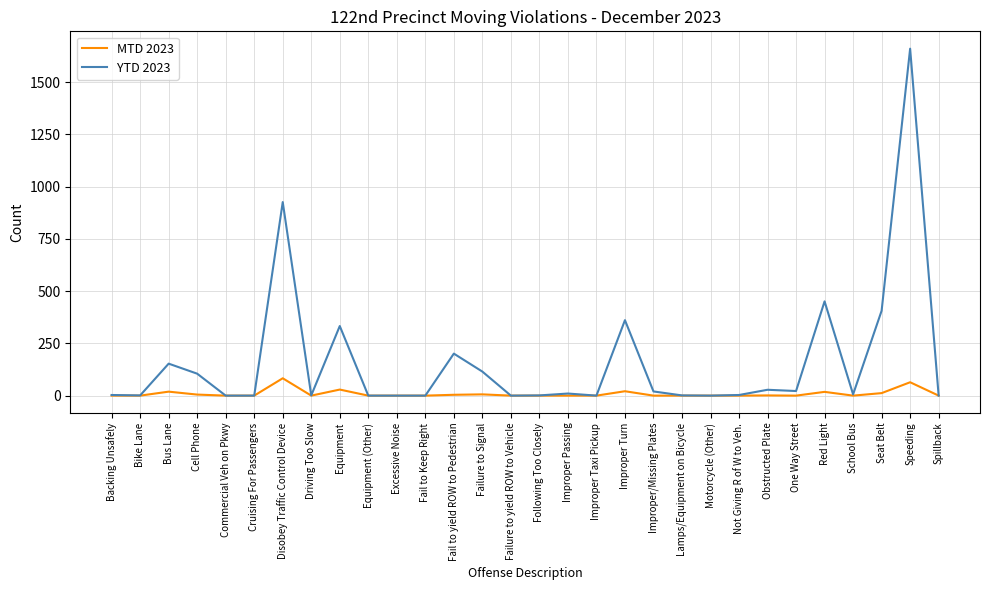

True or false: YTD 2023 has a value of 3 at Backing Unsafely.

True